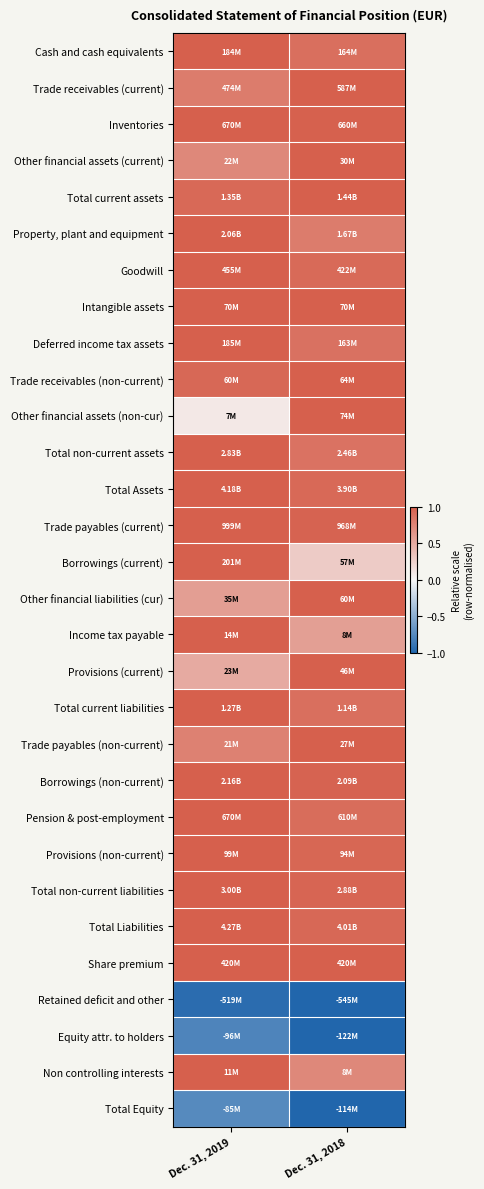

At how many categories does at least one series exceed 0?

2